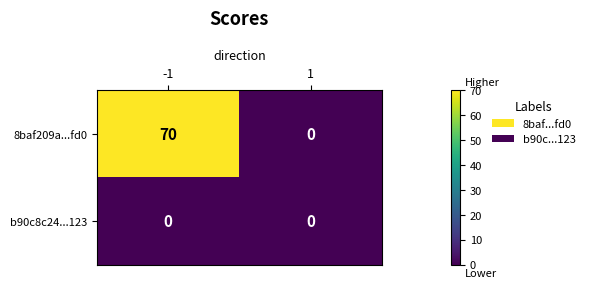

At how many categories does at least one series exceed 16?

1